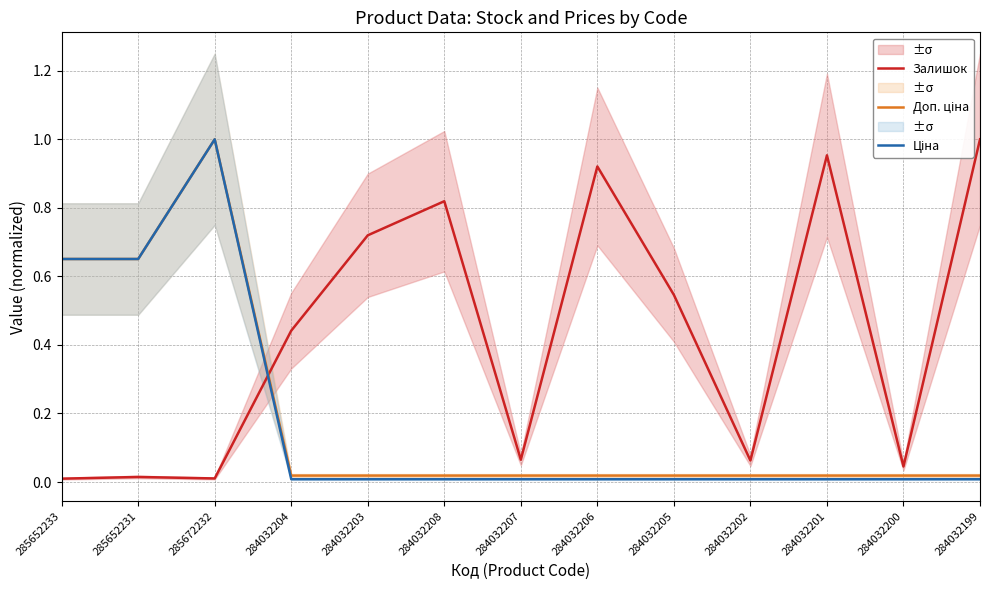

Between 284032203 and 285672232, which is larger?

284032203